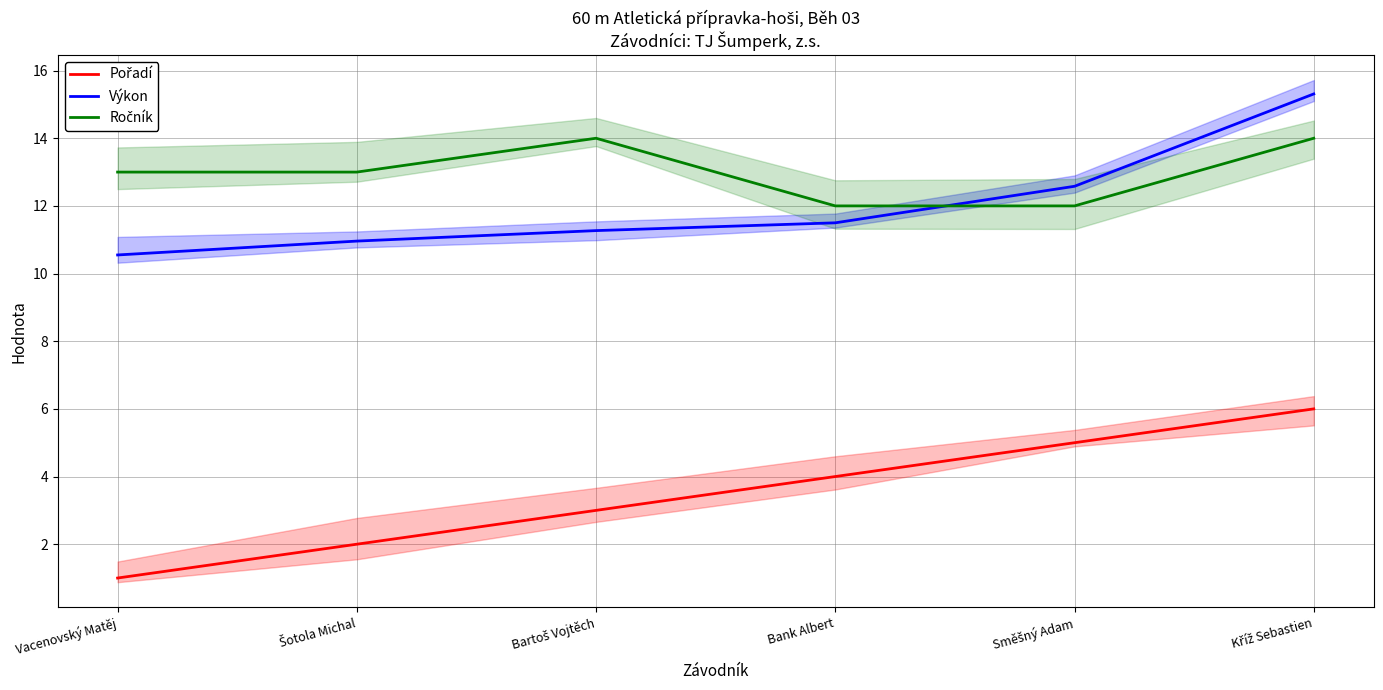

What is the label of the 3rd point from the left?

Bartoš Vojtěch